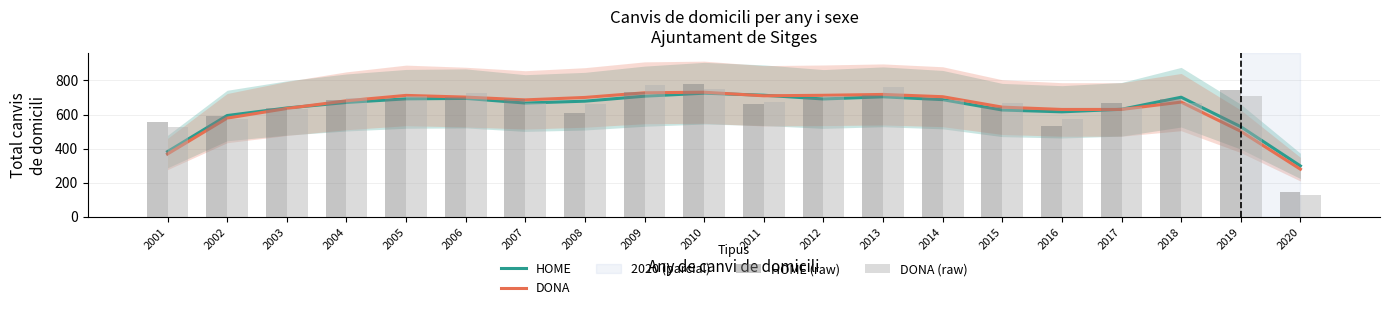

Count the number of data series in this chart.

4